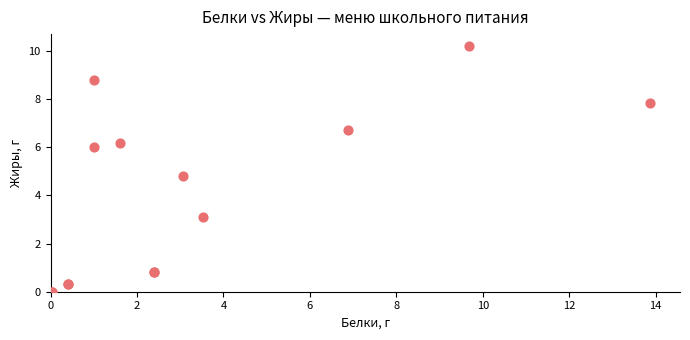

What Y value in the scatter plot is closest to 5?

4.8